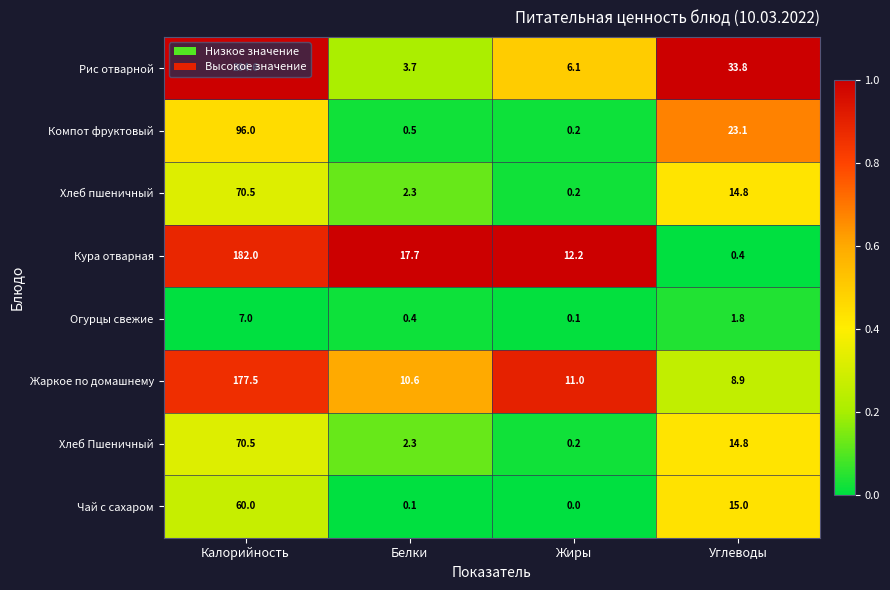

Which series changed the most between Калорийность and Жиры?

Рис отварной